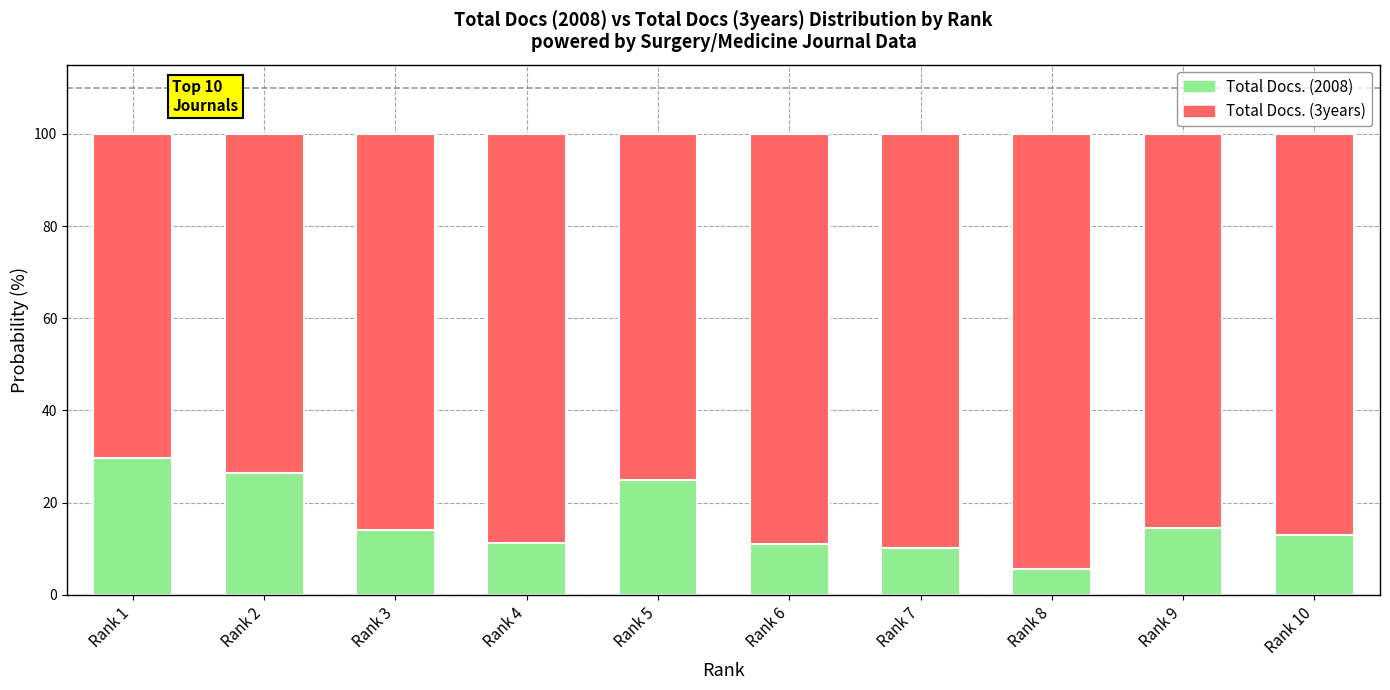

Is it true that Total Docs. (2008) equals 5.6 at Rank 8?

True